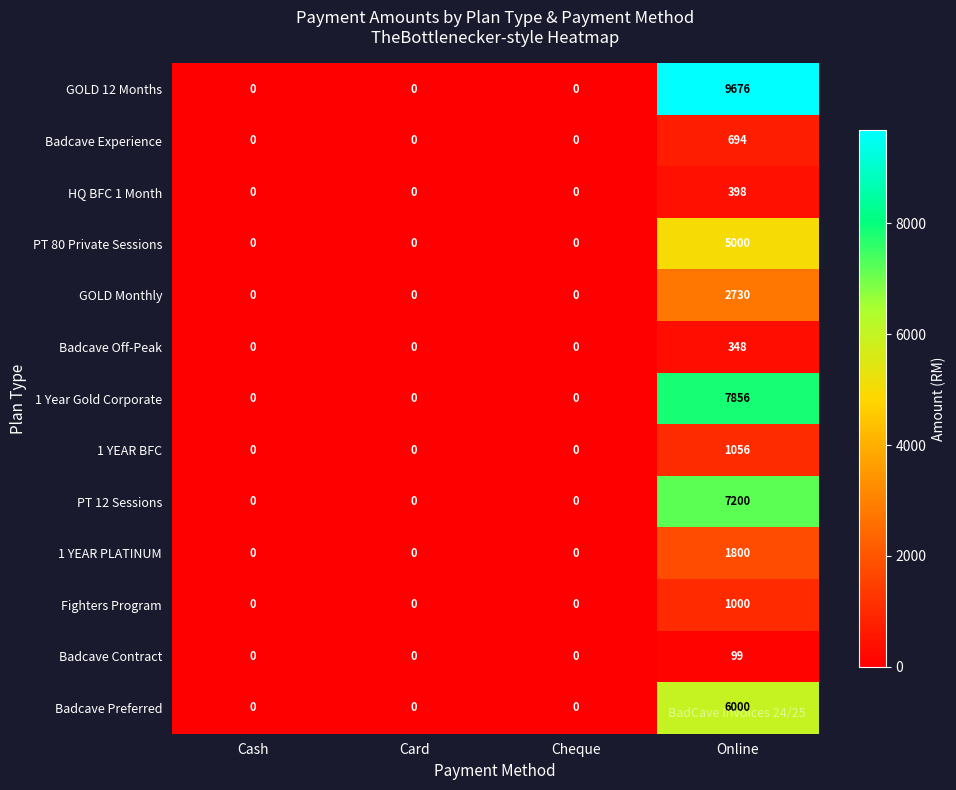

At how many categories does at least one series exceed 9665?

1